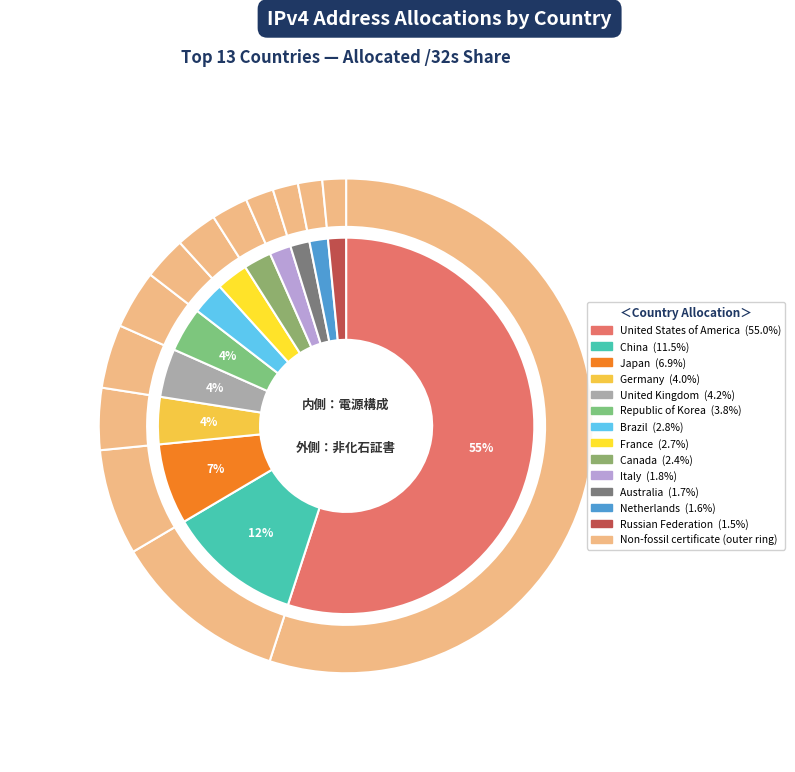

Which category has the smallest portion of the pie?

Russian Federation